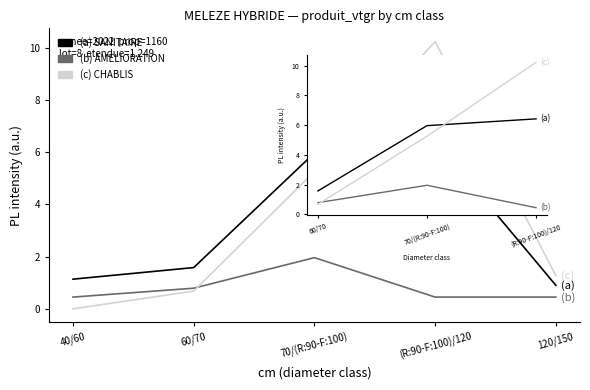

How many lines are shown in the chart?

3